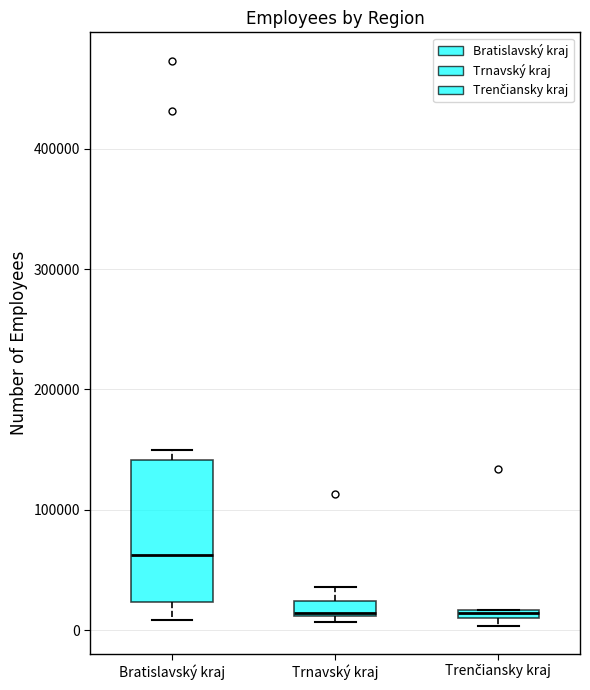

Where is the lower edge of the box for Trenčiansky kraj on the y-axis? The values are not printed on the chart, so give them approximately, as read against the axis.

10000